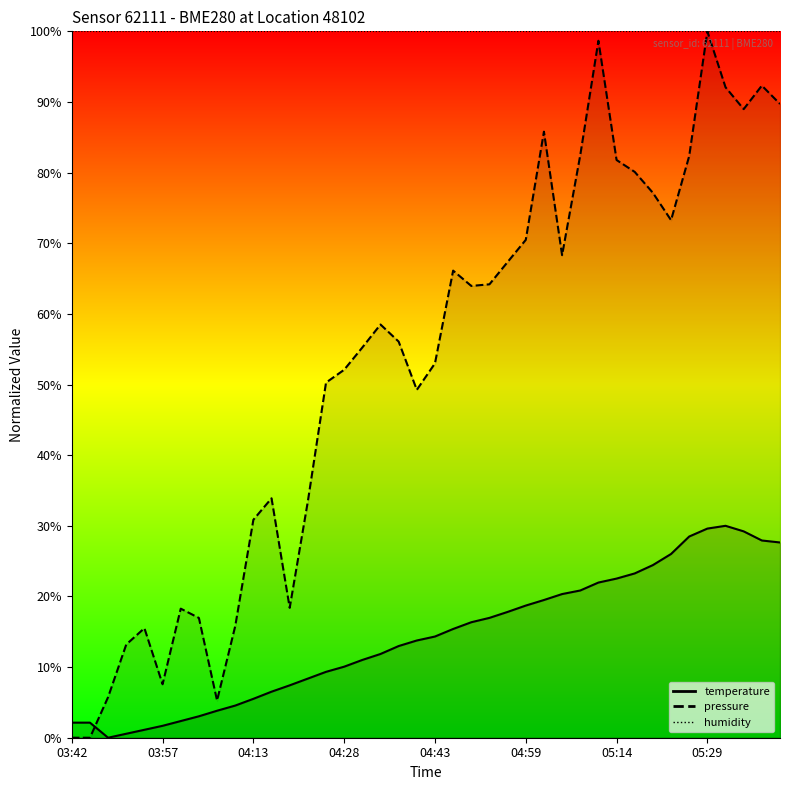

The chart shows a value of 6.5 at 04:16. True or false?

True